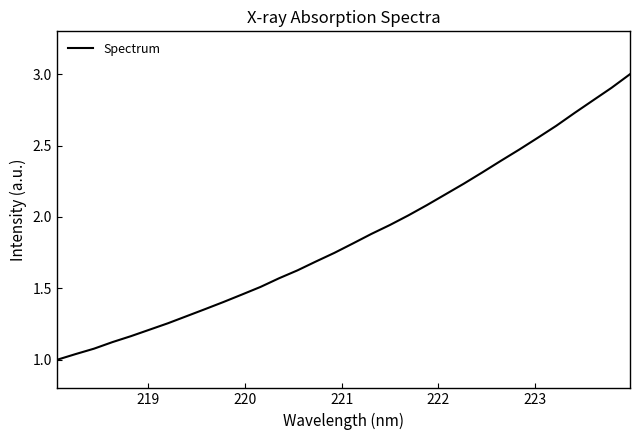

What is the maximum value shown in the chart?

3.0